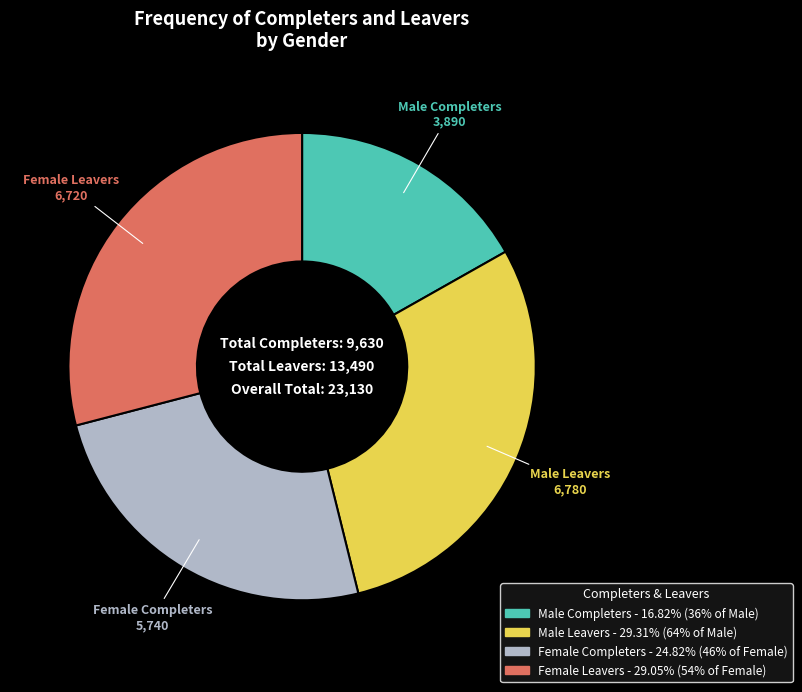

What is the smallest slice in the pie chart?

Male Completers